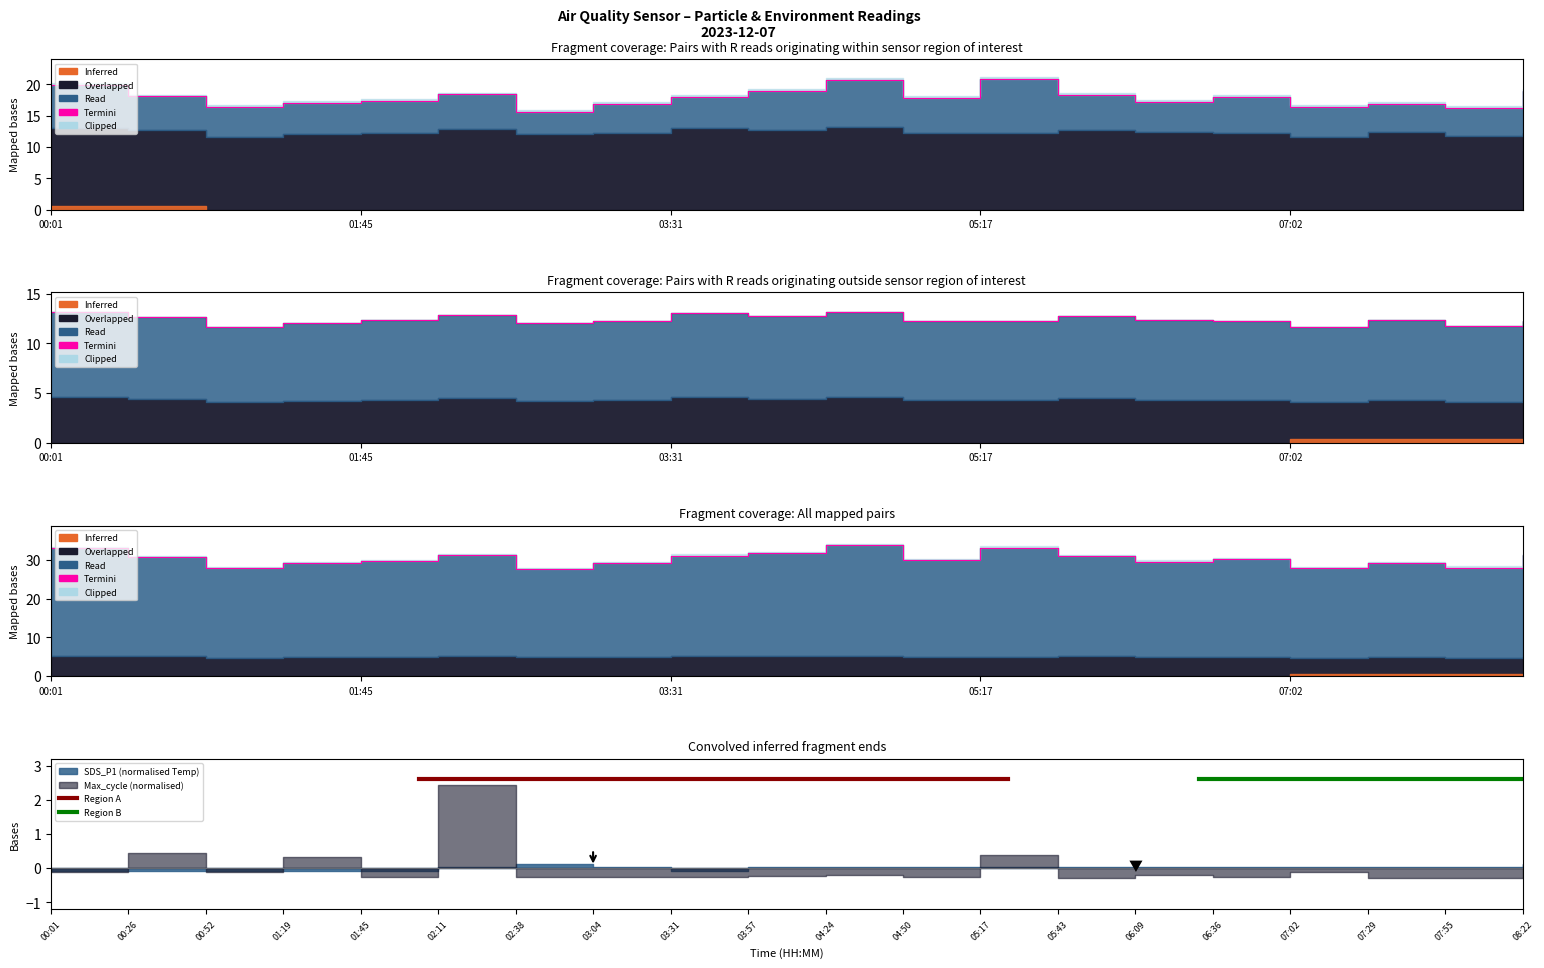

What is the total value across all series at 05:43?

31.1